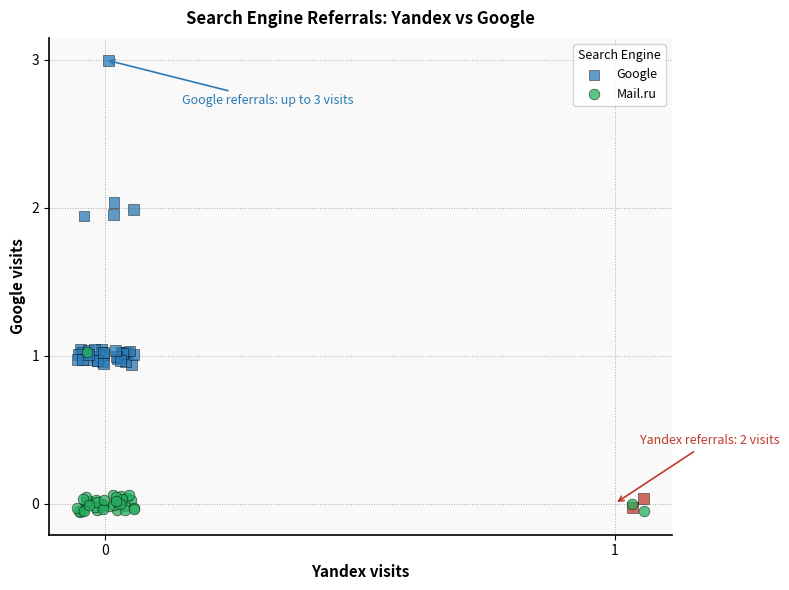

Which series reaches the minimum Y coordinate?

Mail.ru